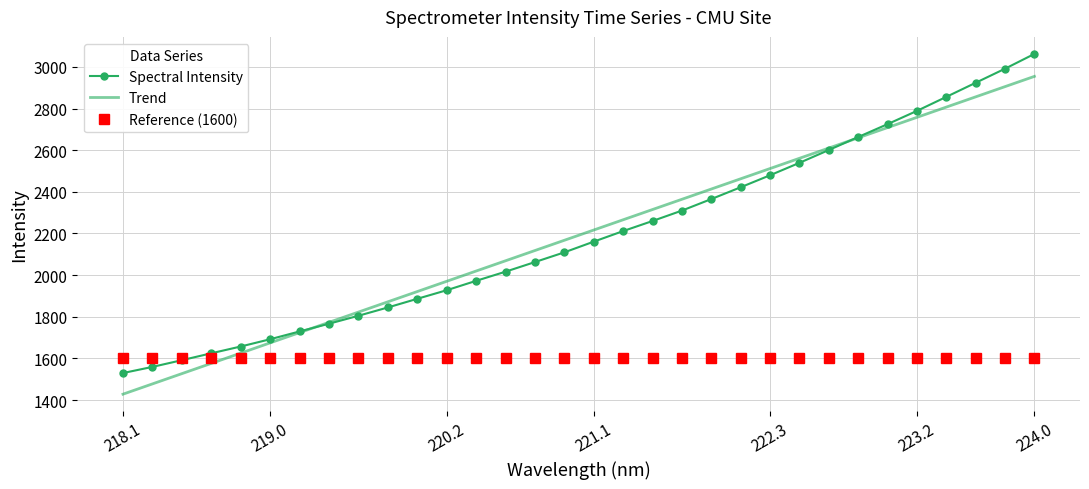

What are all the series names shown in the legend?

Spectral Intensity, Trend, Reference (1600)